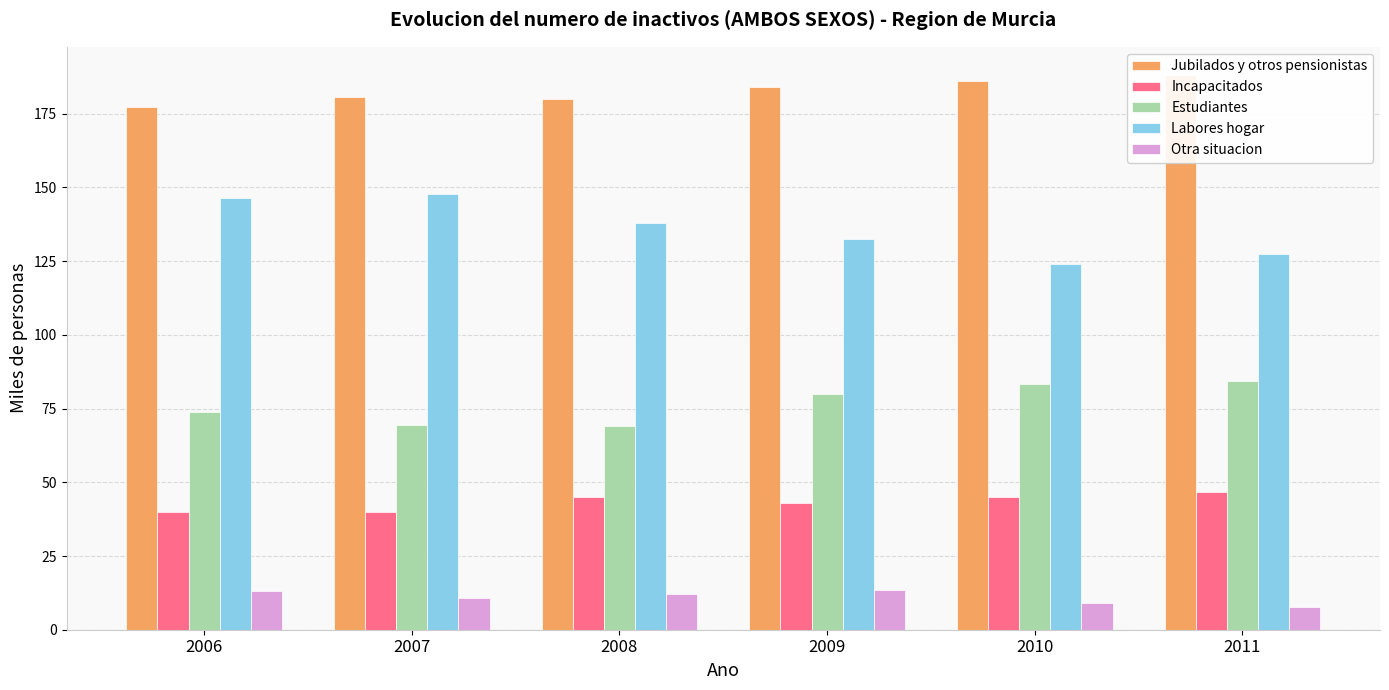

Is the value of Labores hogar at 2010 greater than the value of Incapacitados at 2006?

Yes